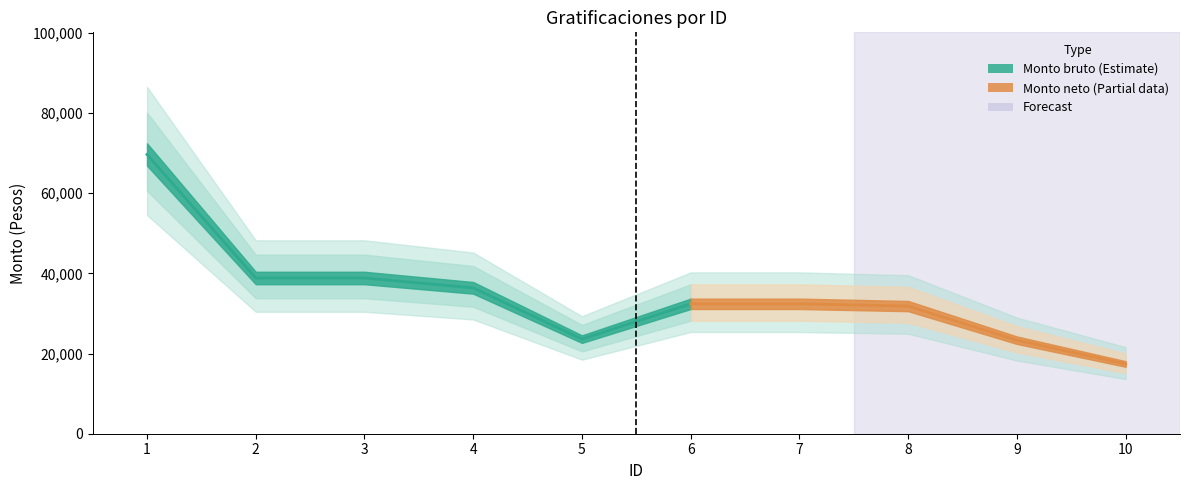

Where is the first local minimum for Monto bruto?

5